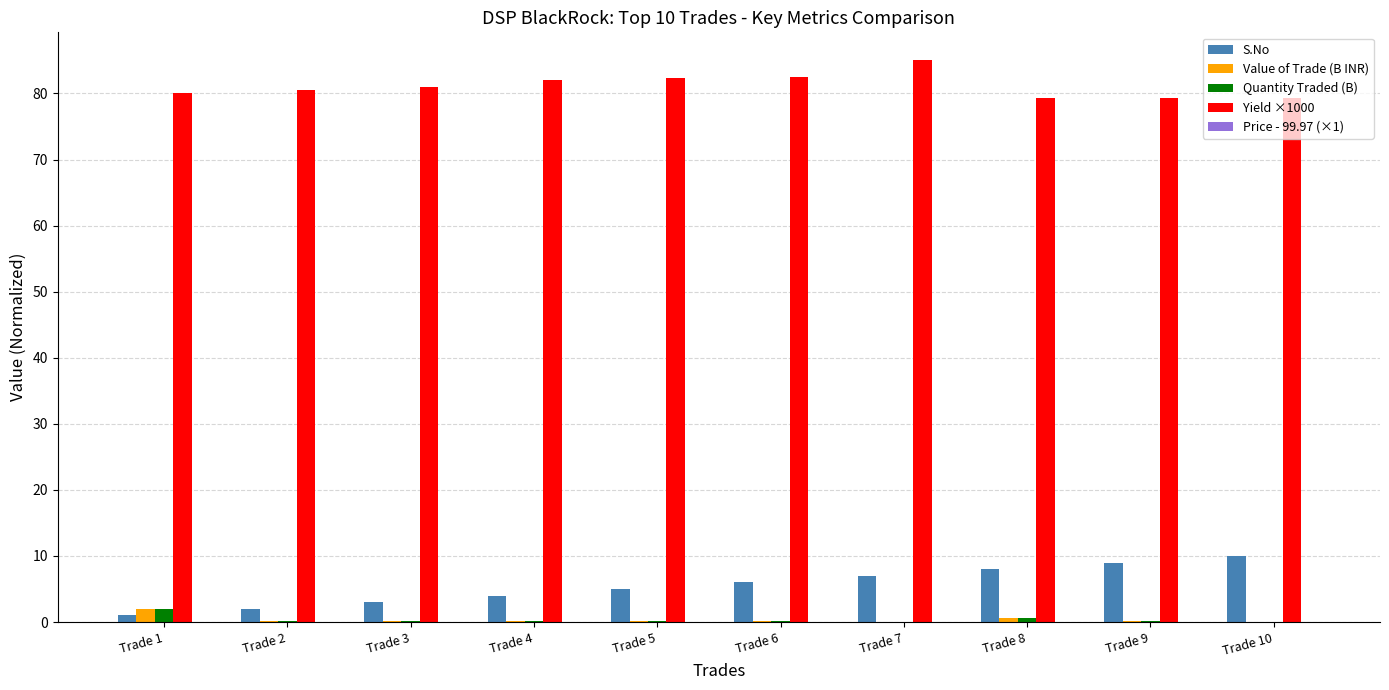

What is the maximum value shown in the chart?

85.0